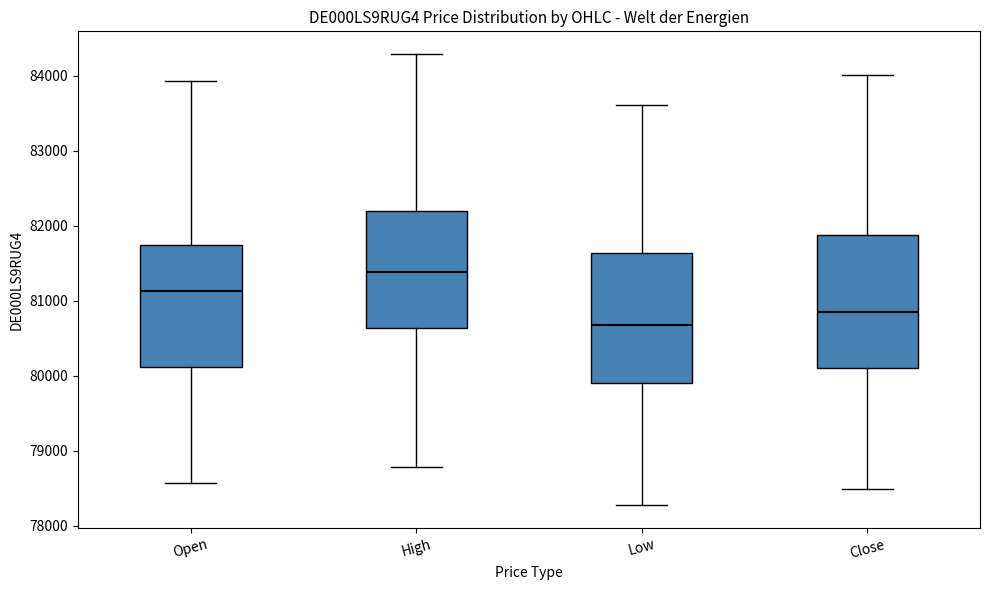

Which box's median line is the lowest?

Low